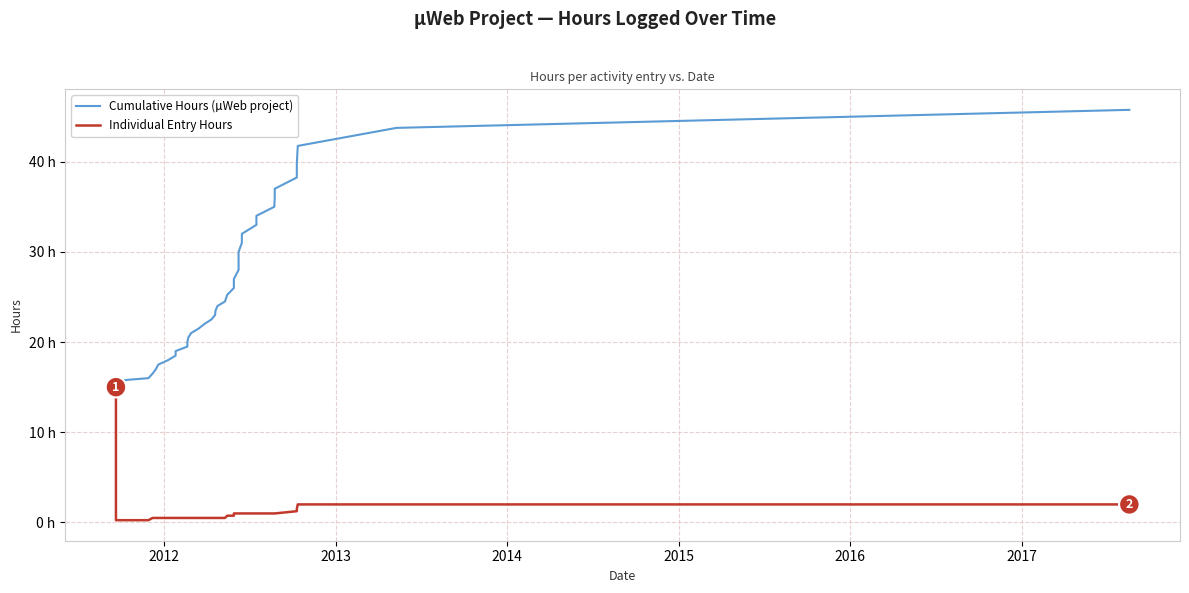

How many series are shown in this chart?

2